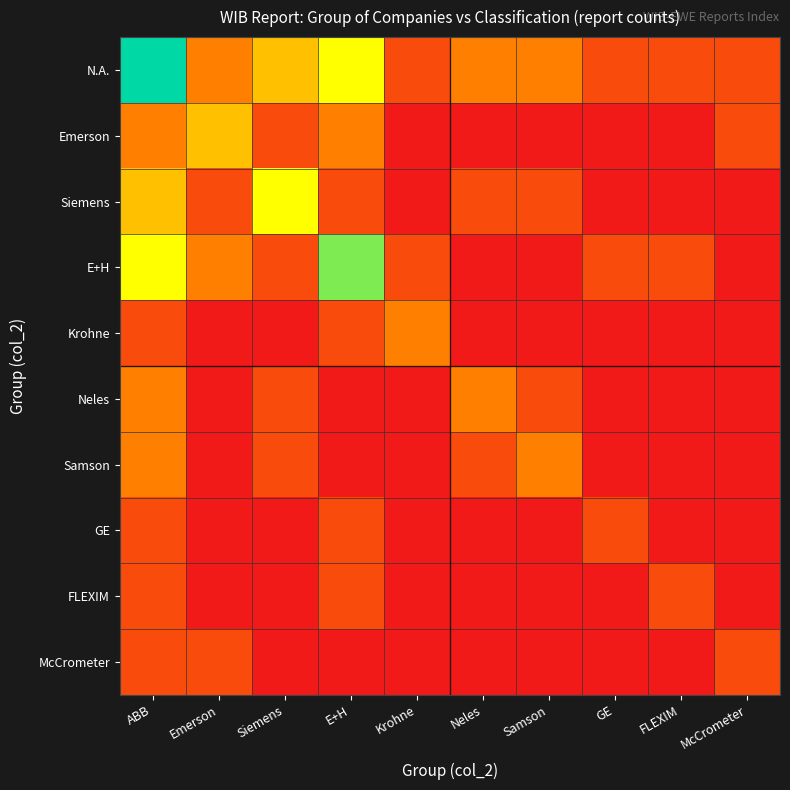

Reading left to right, list all the values displayed in this chart.

N.A.: ABB=6	Emerson=2	Siemens=3	E+H=4	Krohne=1	Neles=2	Samson=2	GE=1	FLEXIM=1	McCrometer=1
Emerson: ABB=2	Emerson=3	Siemens=1	E+H=2	Krohne=0	Neles=0	Samson=0	GE=0	FLEXIM=0	McCrometer=1
Siemens: ABB=3	Emerson=1	Siemens=4	E+H=1	Krohne=0	Neles=1	Samson=1	GE=0	FLEXIM=0	McCrometer=0
E+H: ABB=4	Emerson=2	Siemens=1	E+H=5	Krohne=1	Neles=0	Samson=0	GE=1	FLEXIM=1	McCrometer=0
Krohne: ABB=1	Emerson=0	Siemens=0	E+H=1	Krohne=2	Neles=0	Samson=0	GE=0	FLEXIM=0	McCrometer=0
Neles: ABB=2	Emerson=0	Siemens=1	E+H=0	Krohne=0	Neles=2	Samson=1	GE=0	FLEXIM=0	McCrometer=0
Samson: ABB=2	Emerson=0	Siemens=1	E+H=0	Krohne=0	Neles=1	Samson=2	GE=0	FLEXIM=0	McCrometer=0
GE: ABB=1	Emerson=0	Siemens=0	E+H=1	Krohne=0	Neles=0	Samson=0	GE=1	FLEXIM=0	McCrometer=0
FLEXIM: ABB=1	Emerson=0	Siemens=0	E+H=1	Krohne=0	Neles=0	Samson=0	GE=0	FLEXIM=1	McCrometer=0
McCrometer: ABB=1	Emerson=1	Siemens=0	E+H=0	Krohne=0	Neles=0	Samson=0	GE=0	FLEXIM=0	McCrometer=1